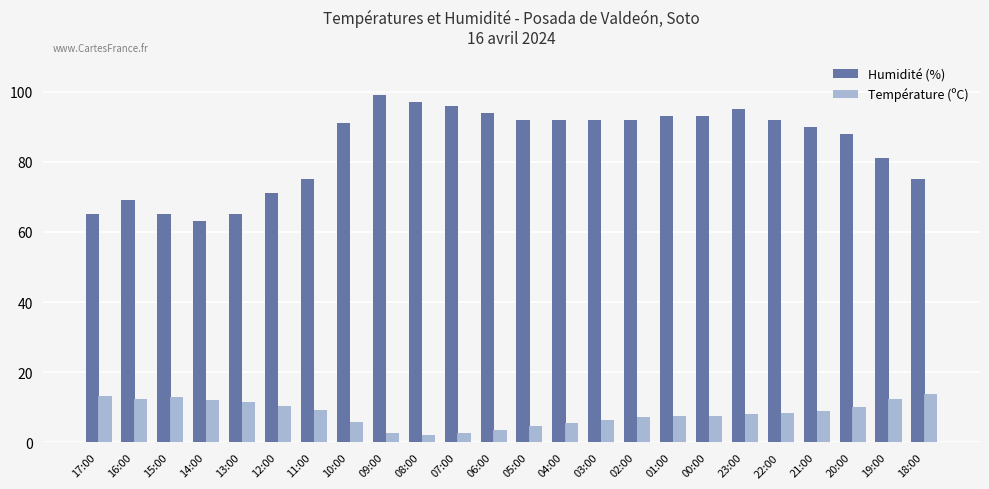

What is the total value across all series at 07:00?

98.7